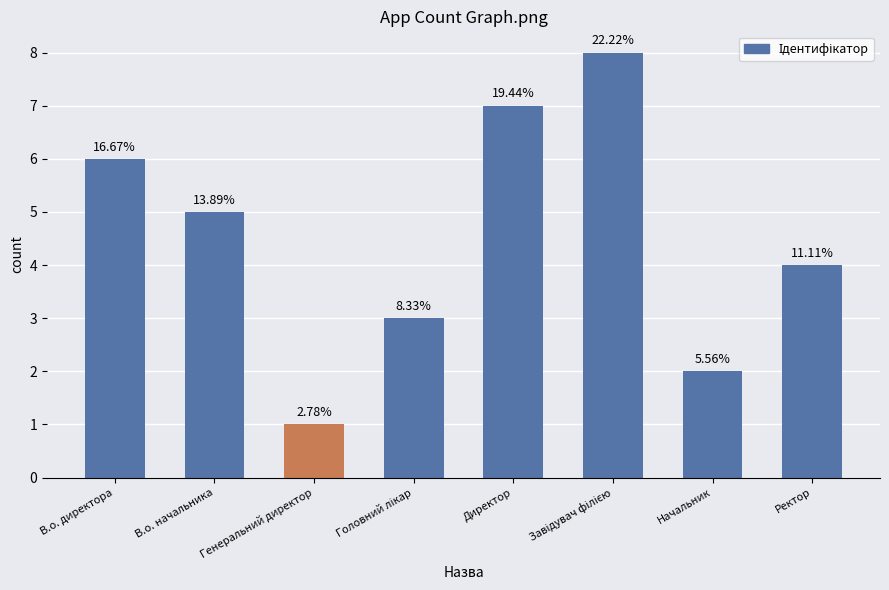

How many bars are there in total?

8